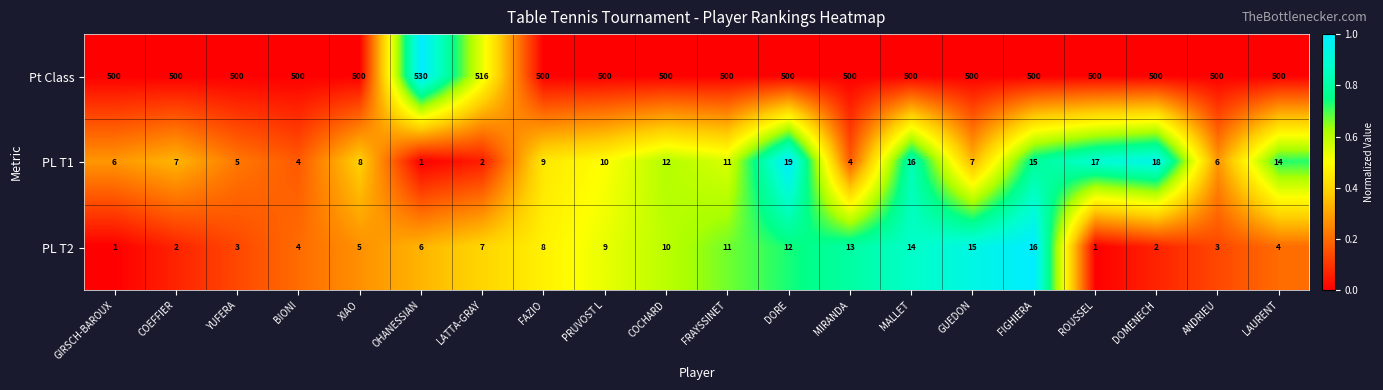

What is the difference between the maximum and minimum values in the PL T1 series?

18